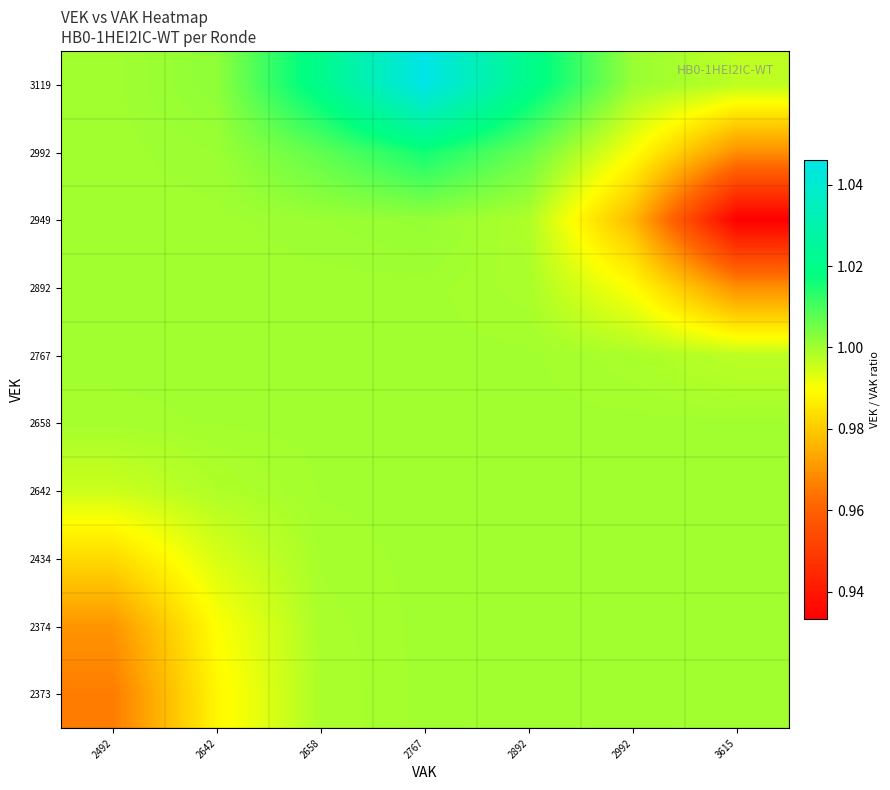

Which label corresponds to the smallest value in the chart?

3615